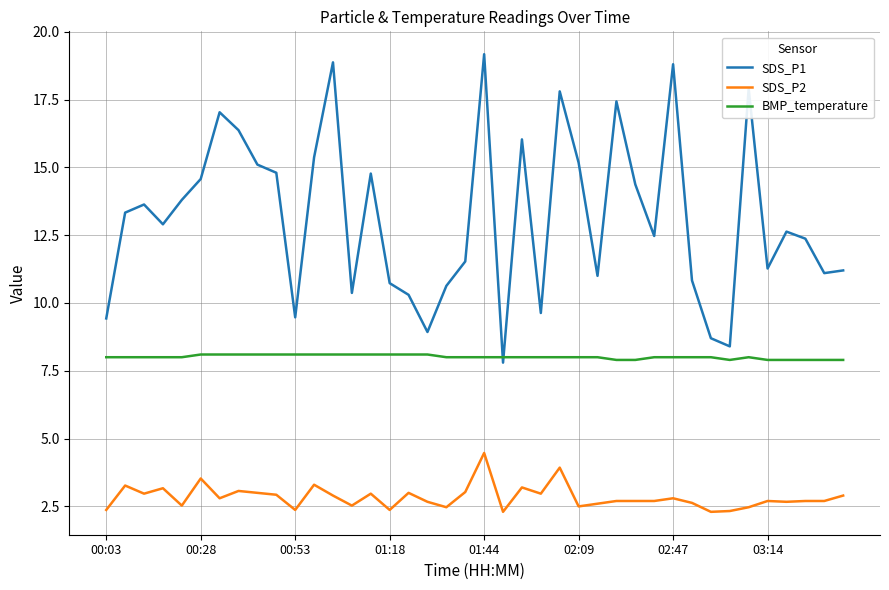

What is the smallest value displayed?

2.3